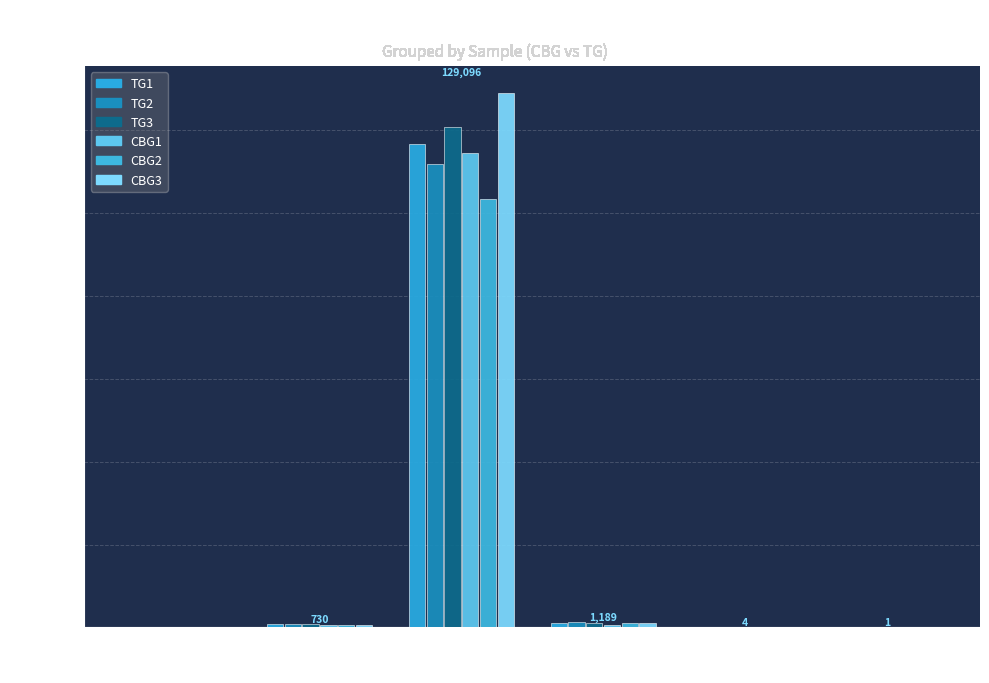

How many groups of bars are there?

6